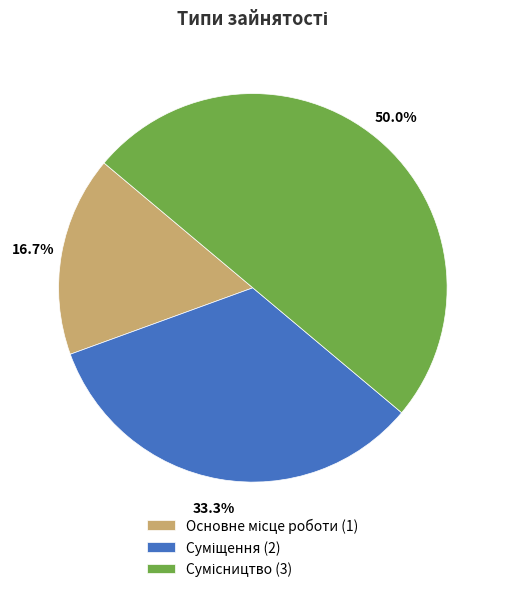

How many segments does this pie chart have?

3